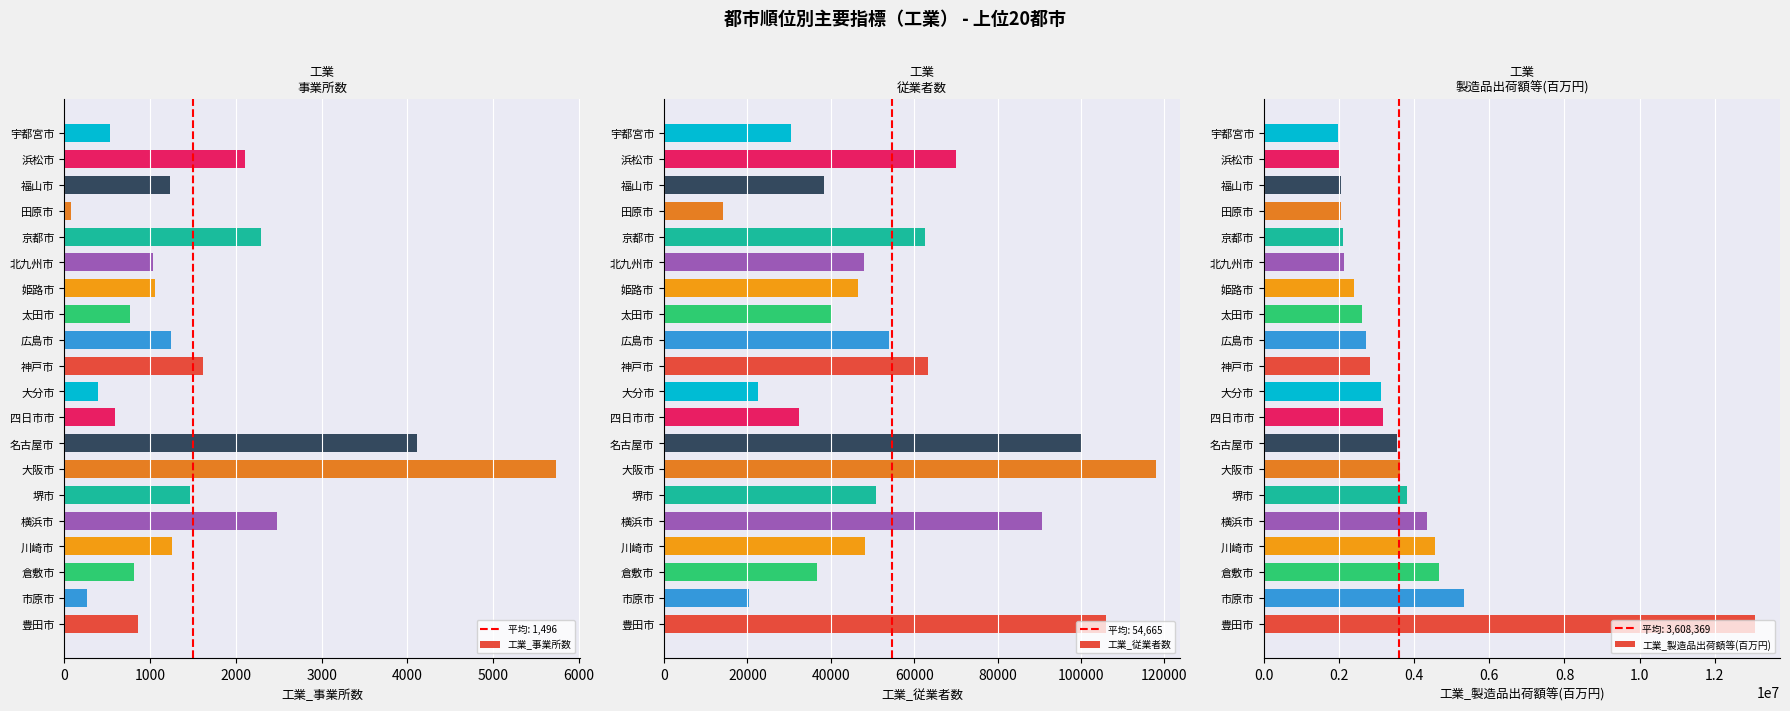

How many groups of bars are there?

20